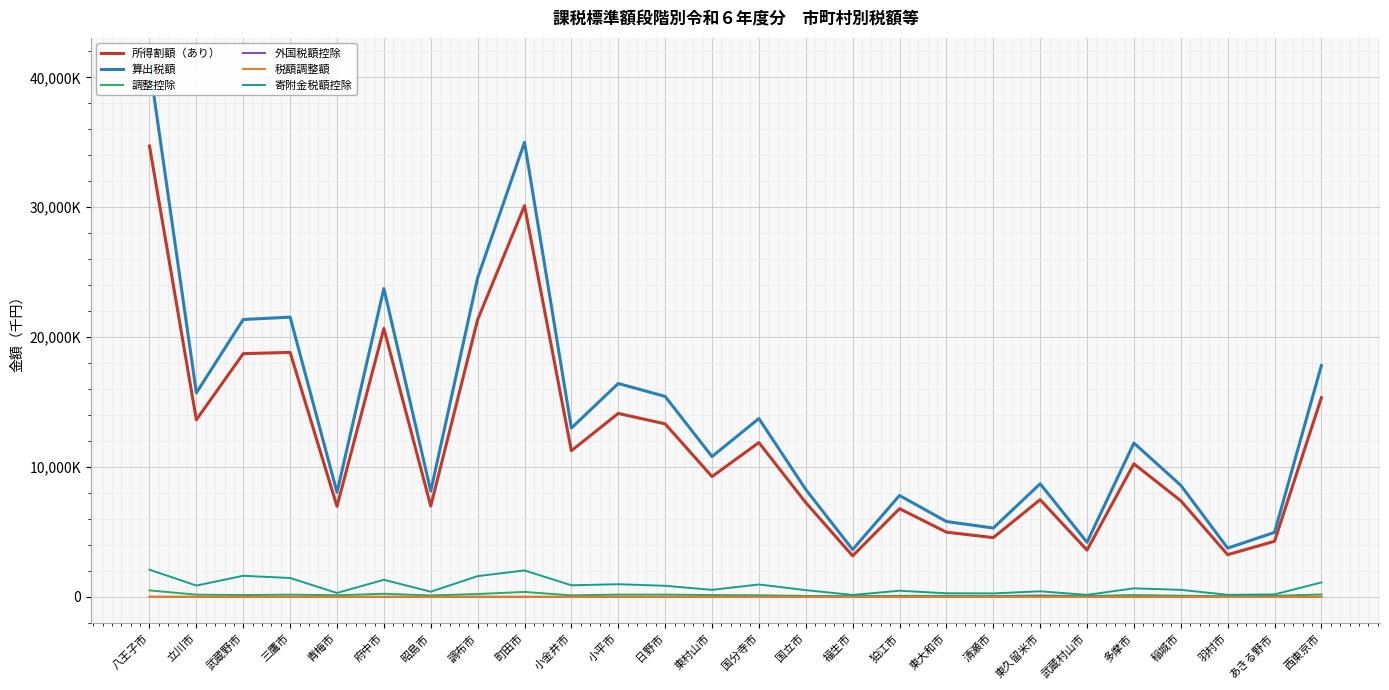

How many values in the 所得割額（あり） series exceed 10239882?

12